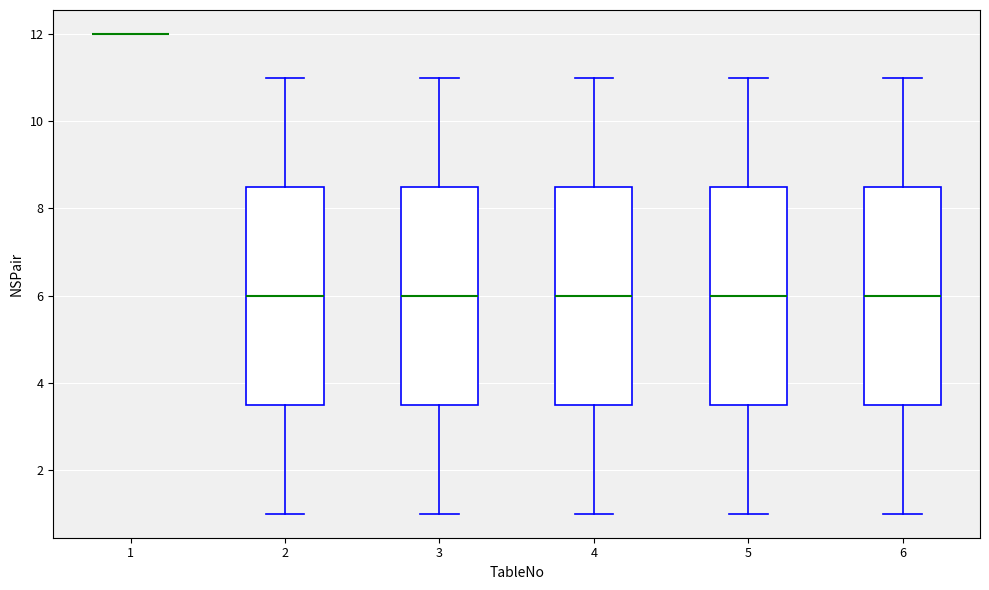

Reading left to right, read every box against the y-axis: the position of its median line, the range the box covers, and the ends of its whiskers. The values are not printed on the chart, so give them approximately, as read against the axis.

1: box collapsed to a line at 12.0, whiskers 12.0 to 12.0
2: median 6.0, box 3.6 to 8.6, whiskers 1.0 to 11.0
3: median 6.0, box 3.6 to 8.6, whiskers 1.0 to 11.0
4: median 6.0, box 3.6 to 8.6, whiskers 1.0 to 11.0
5: median 6.0, box 3.6 to 8.6, whiskers 1.0 to 11.0
6: median 6.0, box 3.6 to 8.6, whiskers 1.0 to 11.0